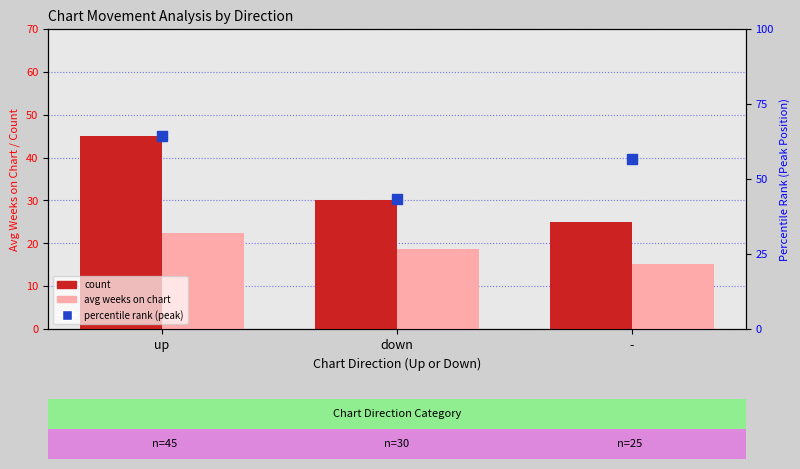

What is the total value across all series at -?

96.7